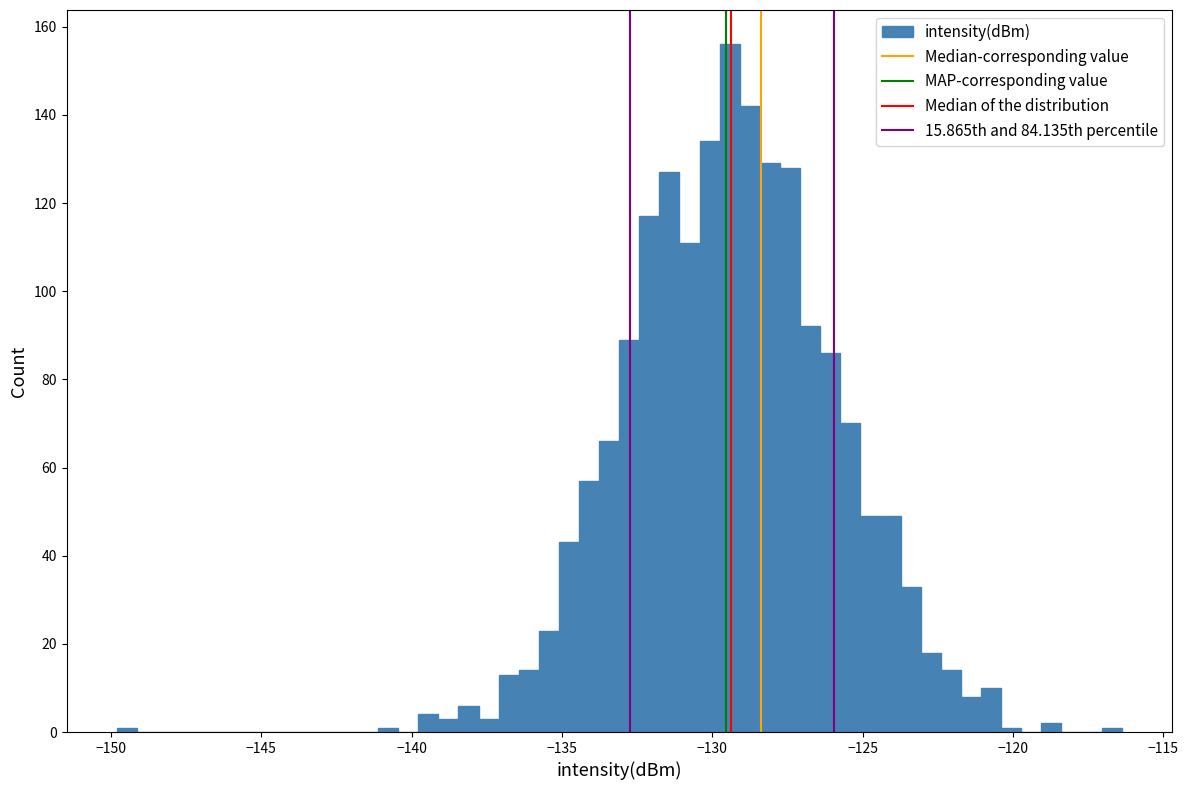

Around what value on the x-axis is the tallest bar? Give the approximate position of its centre, as read against the axis.

-129.5